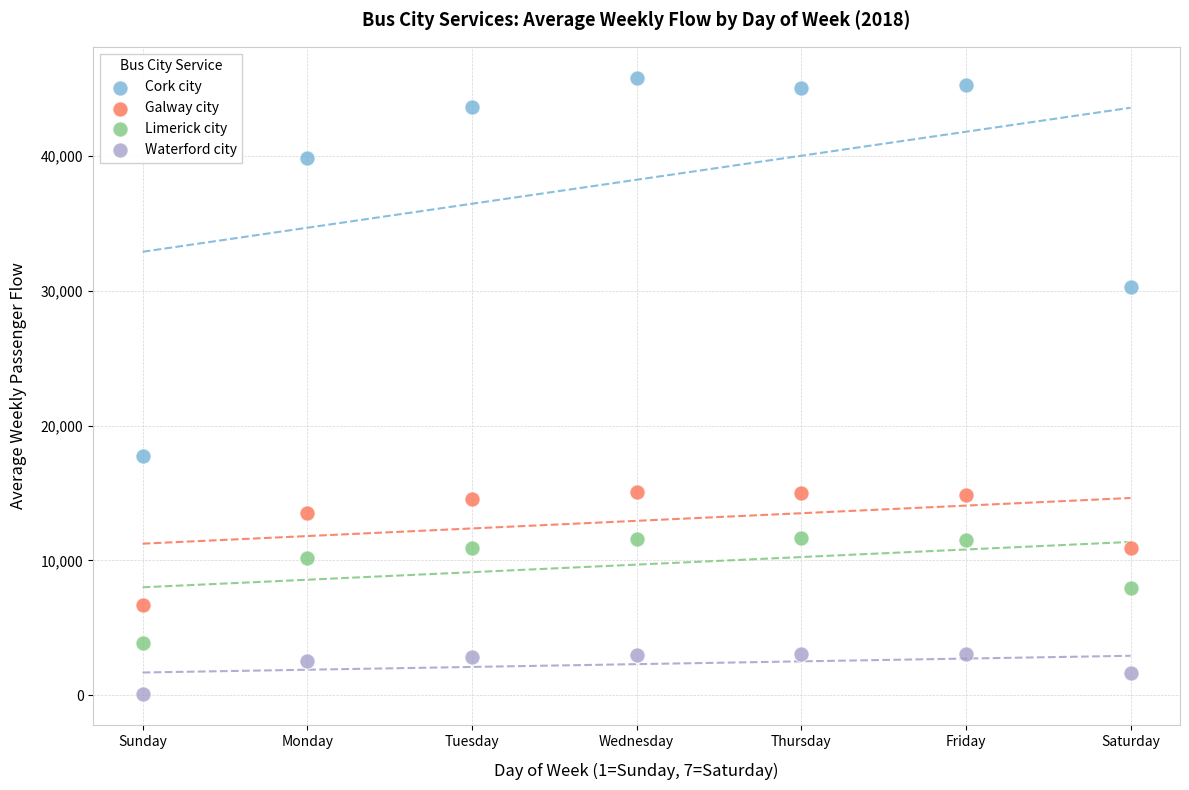

In the Cork city series, what Y value is closest to 31803?

30303